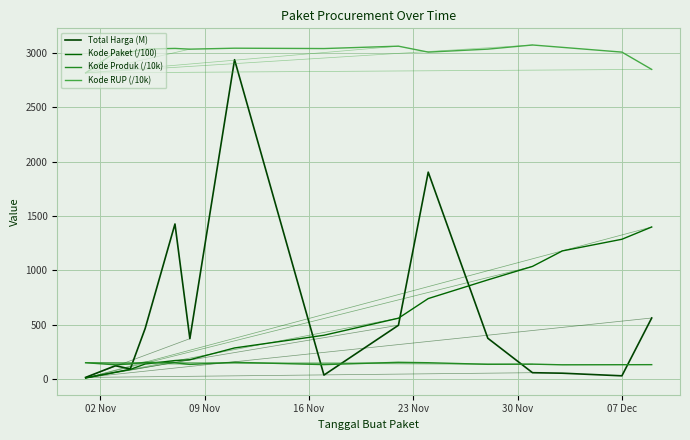

Is this an area chart (filled region under the line)?

No